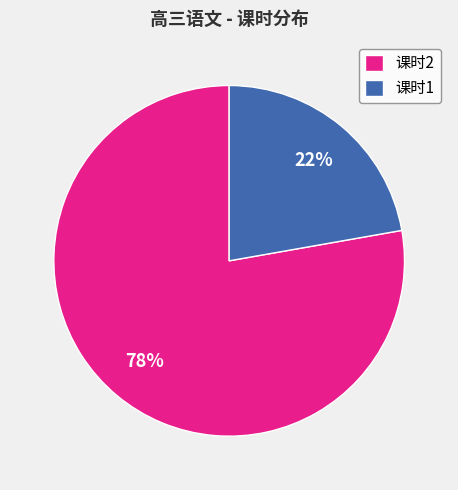

Rank the categories by value from highest to lowest.

课时2, 课时1